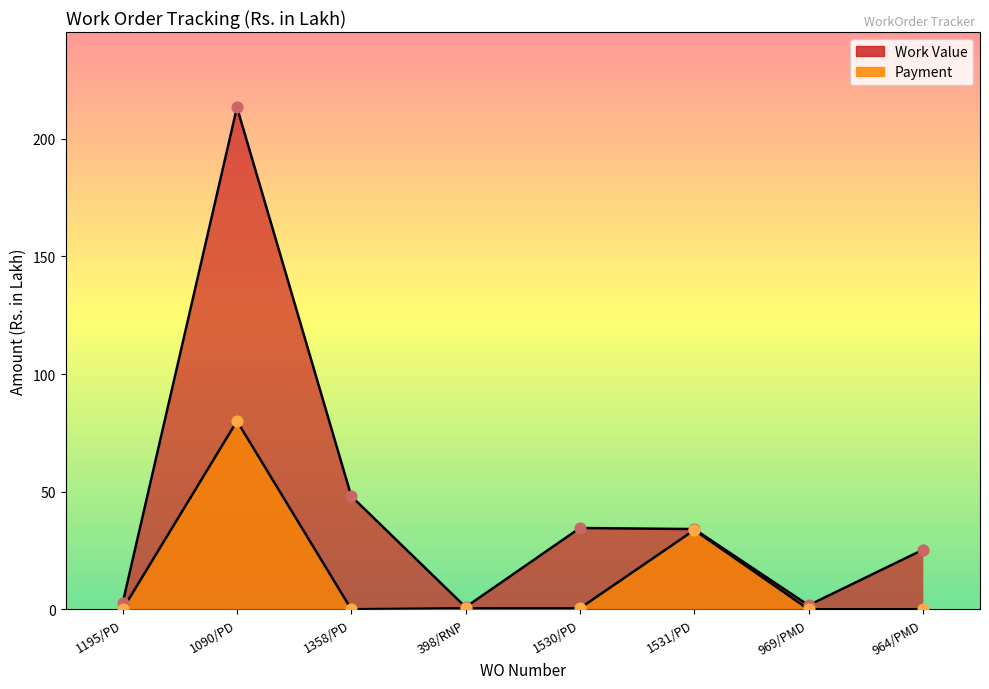

Which series has the widest spread of Y values?

Work Value